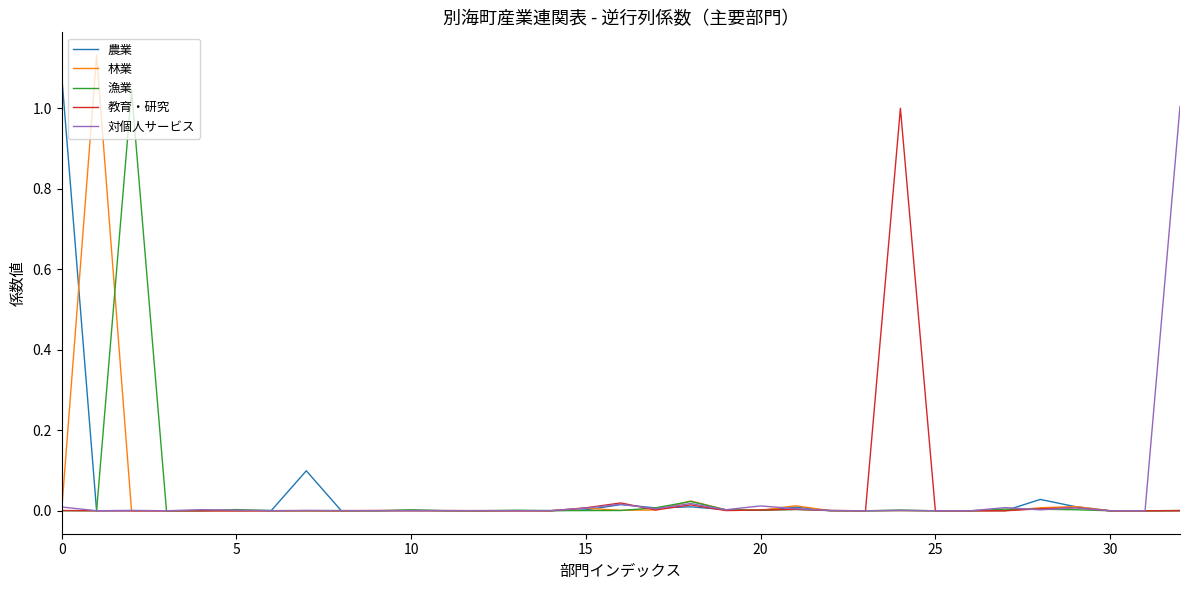

Is this an area chart (filled region under the line)?

No